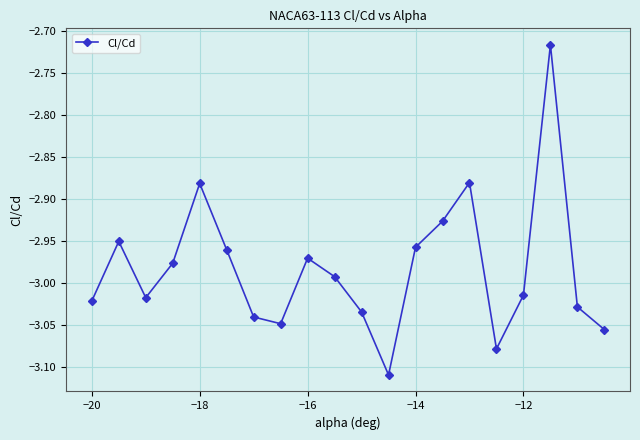

What is the sum of all values?

-59.7